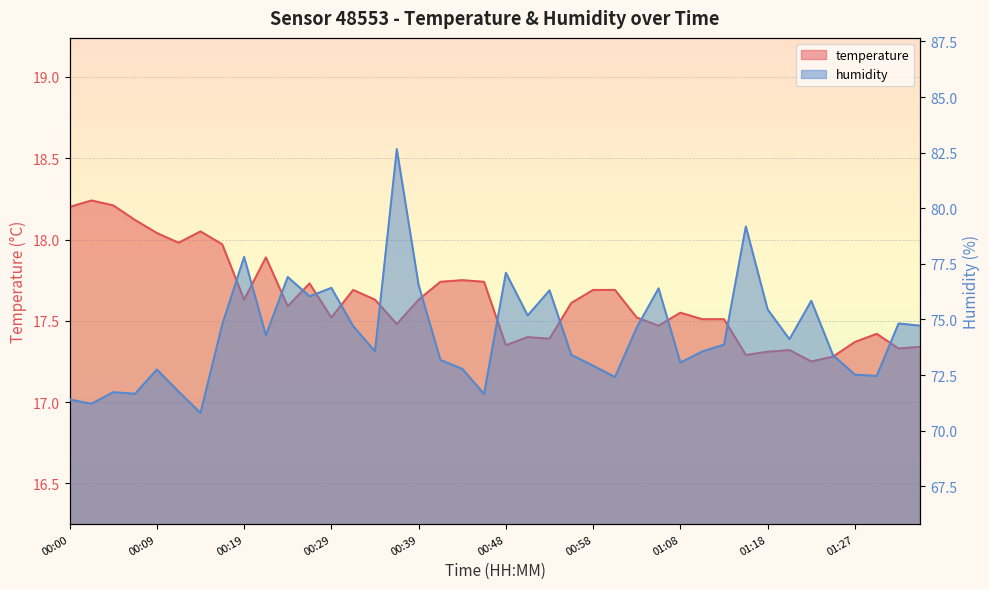

What is the label of the 32nd point from the left?

01:15